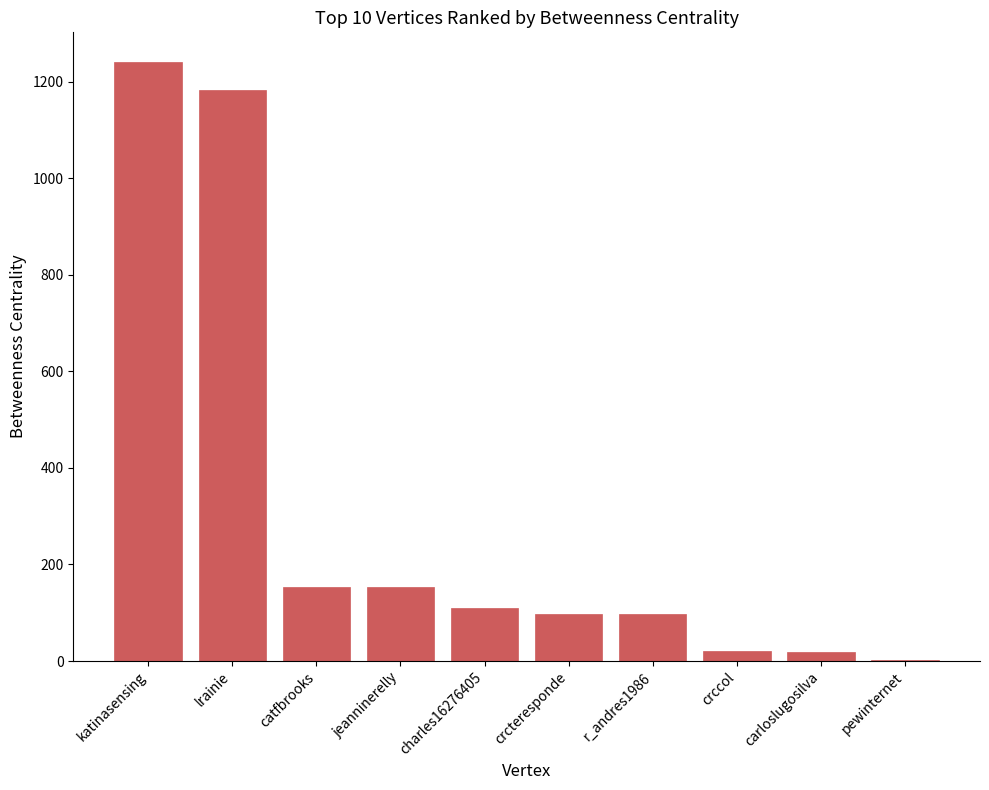

Does the chart contain stacked bars?

No